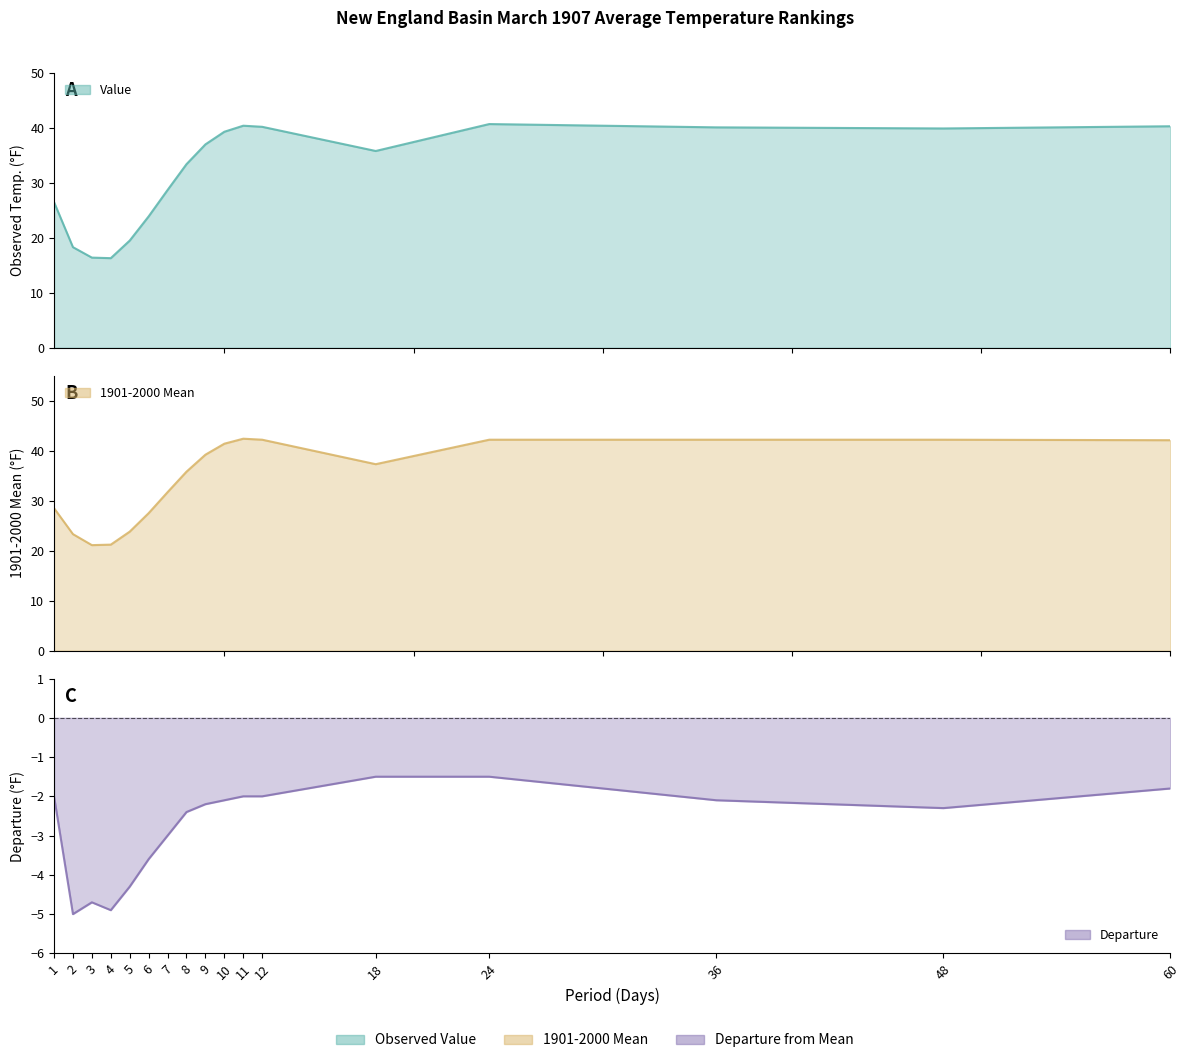

Rank the series by their maximum value, from lowest to highest.

Departure, Value, 1901-2000 Mean